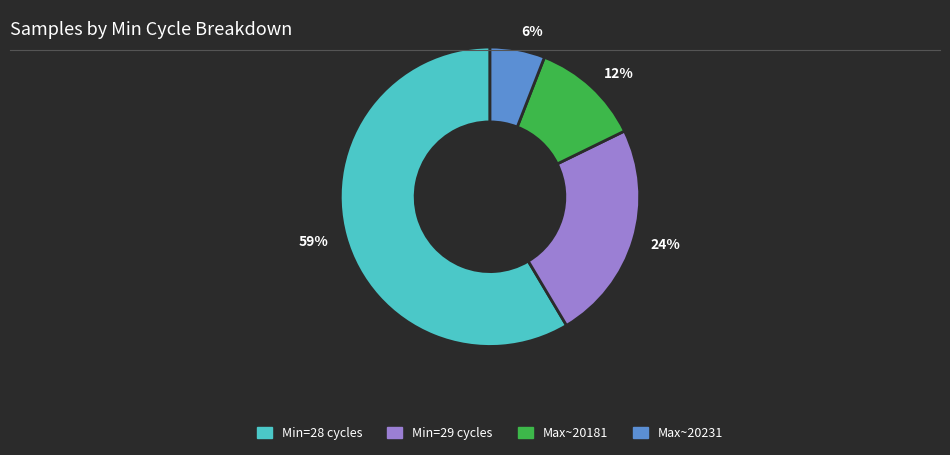

Do 12% and 24% together represent more than half of the pie?

No